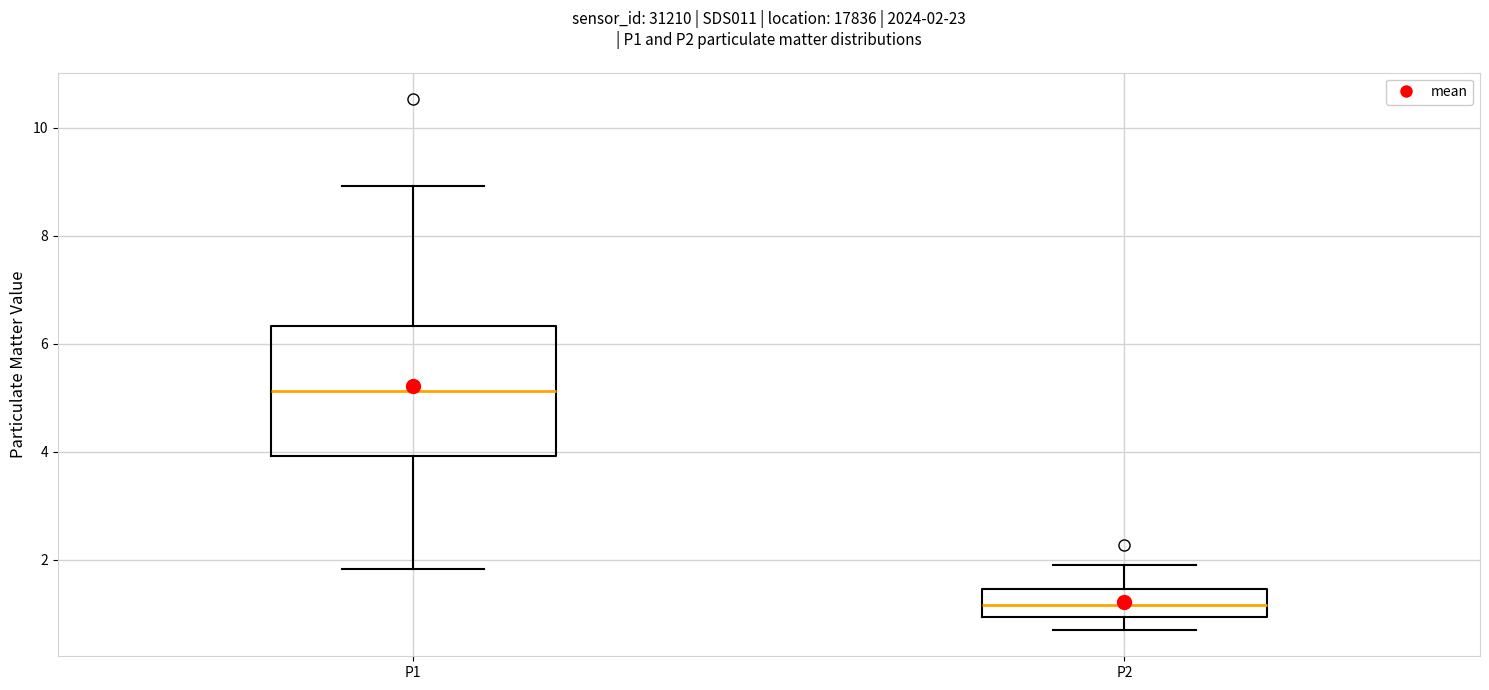

Which box's median line is the lowest?

P2